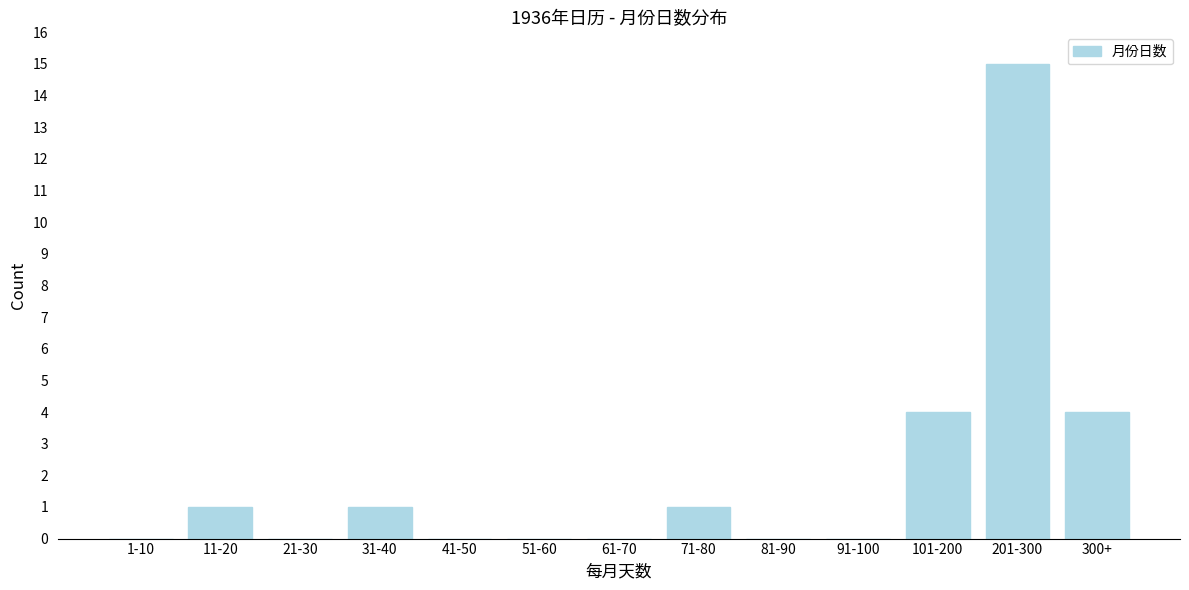

Reading right to left, transcribe all the data shown in this chart.

300+=4	201-300=15	101-200=4	91-100=0	81-90=0	71-80=1	61-70=0	51-60=0	41-50=0	31-40=1	21-30=0	11-20=1	1-10=0